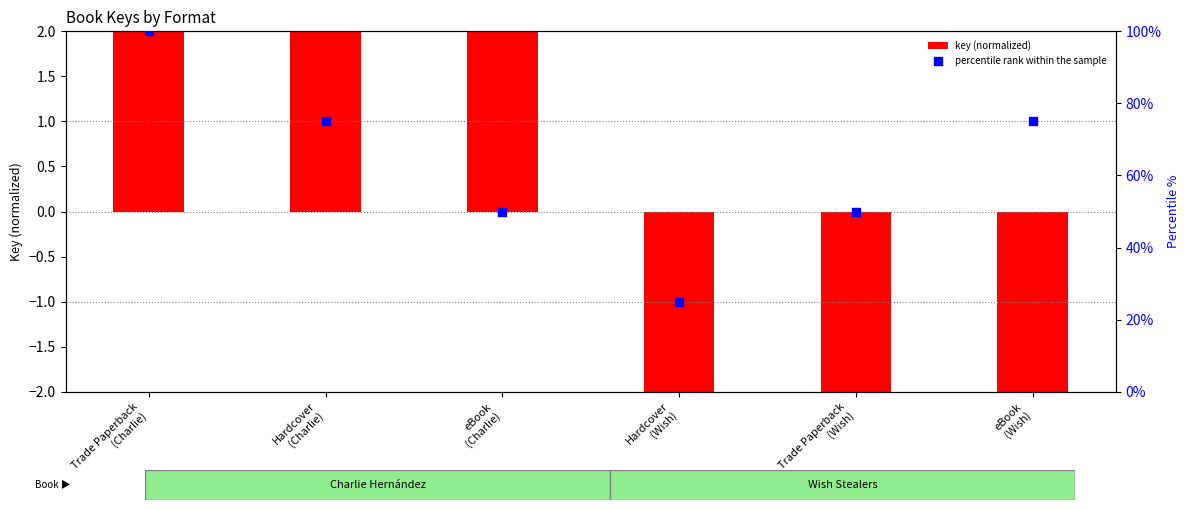

What is the total value across all series at Hardcover
(Charlie)?

78.4